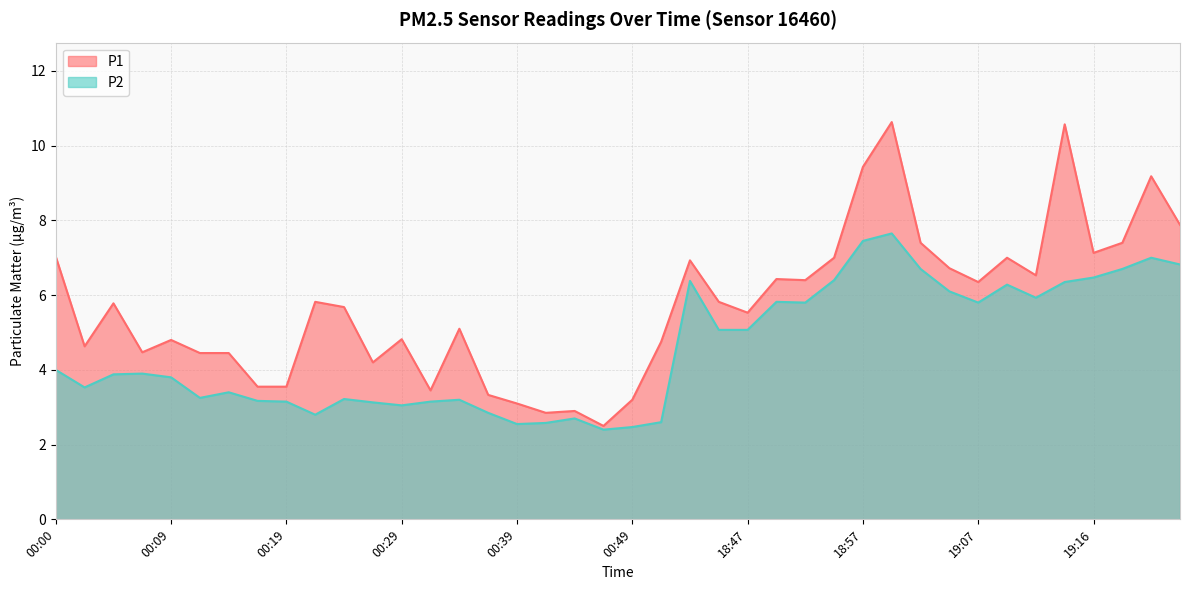

True or false: P2 has more than 1 interior local peaks.

True